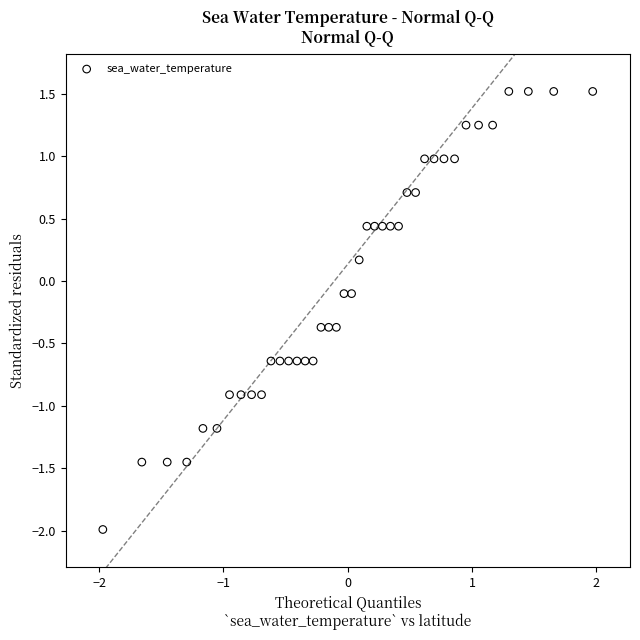

What is the range of Y values (max minus min)?

3.5